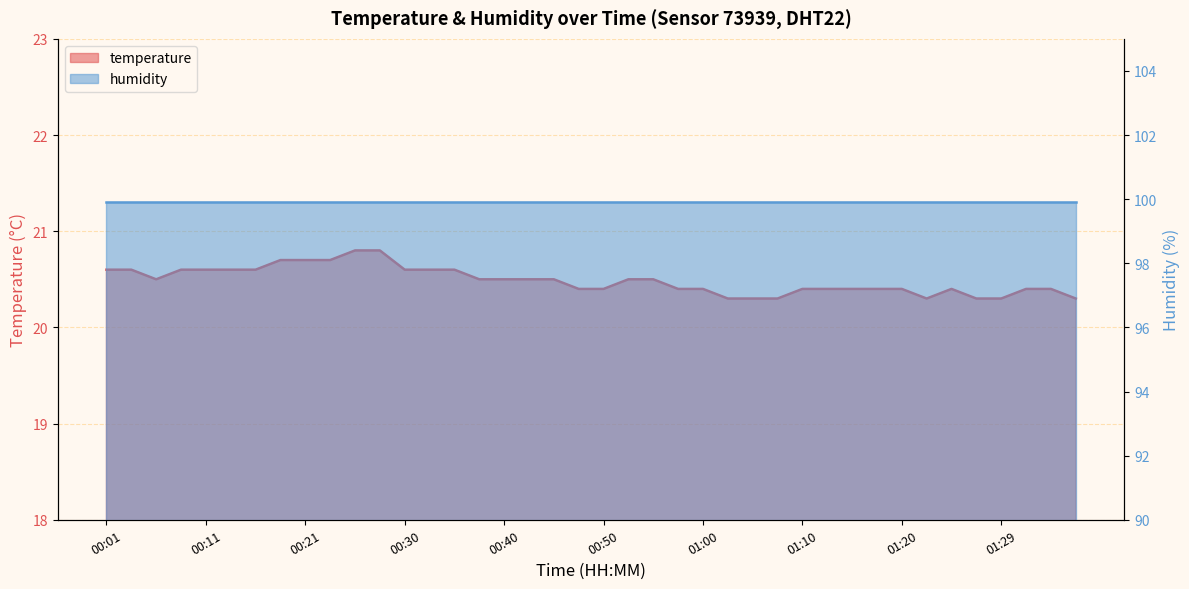

Where is the first local minimum?

00:06